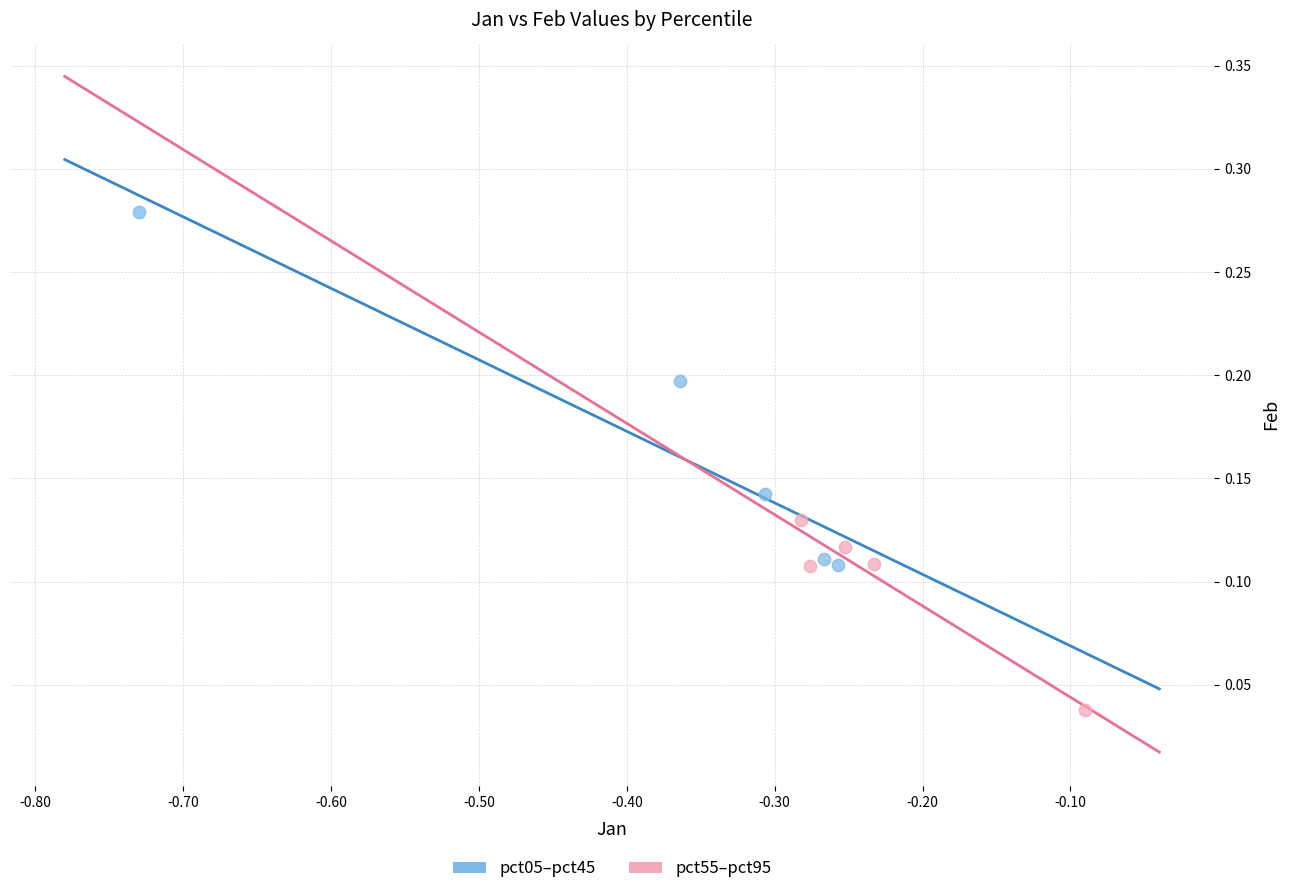

Which series contains the highest Y value?

pct05–pct45